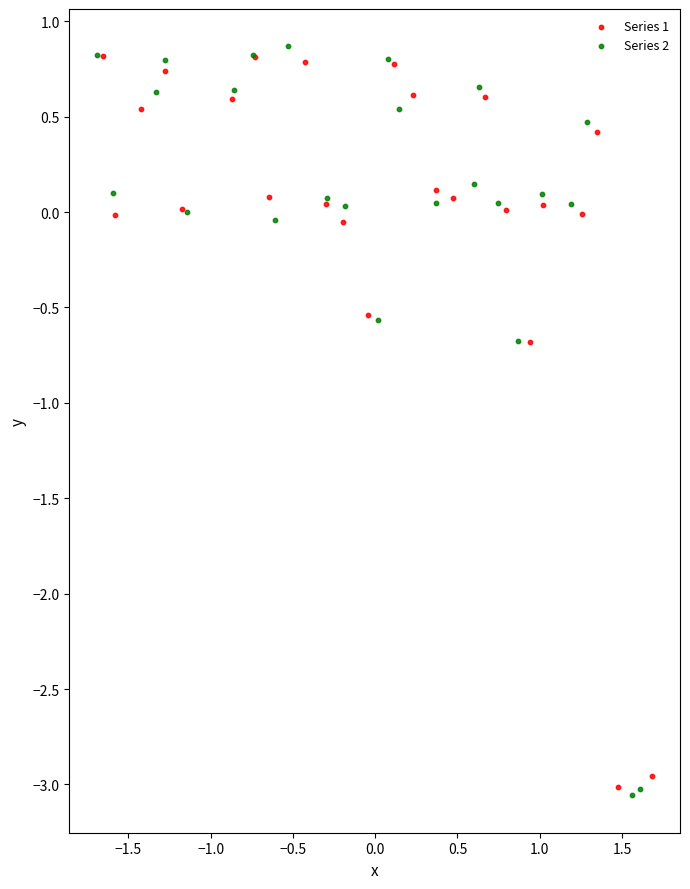

Which series has the largest Y range (max minus min)?

Series 2